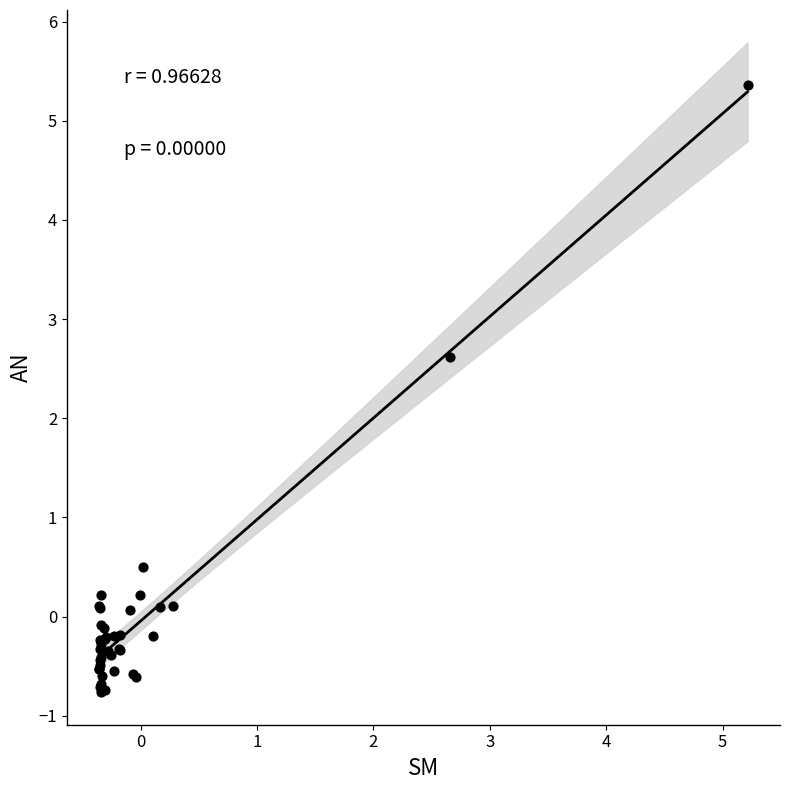

What Y value in the scatter plot is closest to 2?

2.6